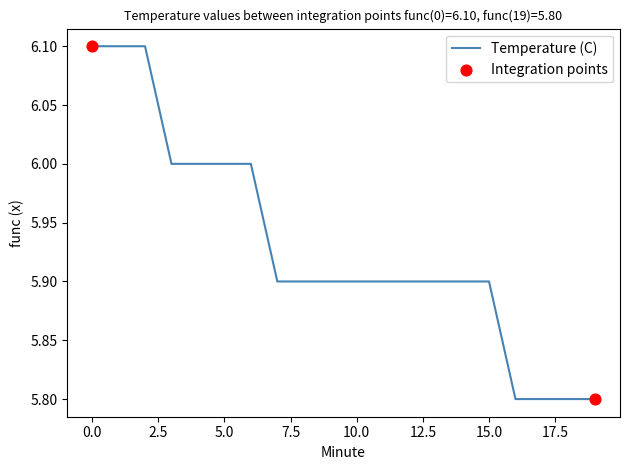

What is the difference between the maximum and minimum values?

0.3